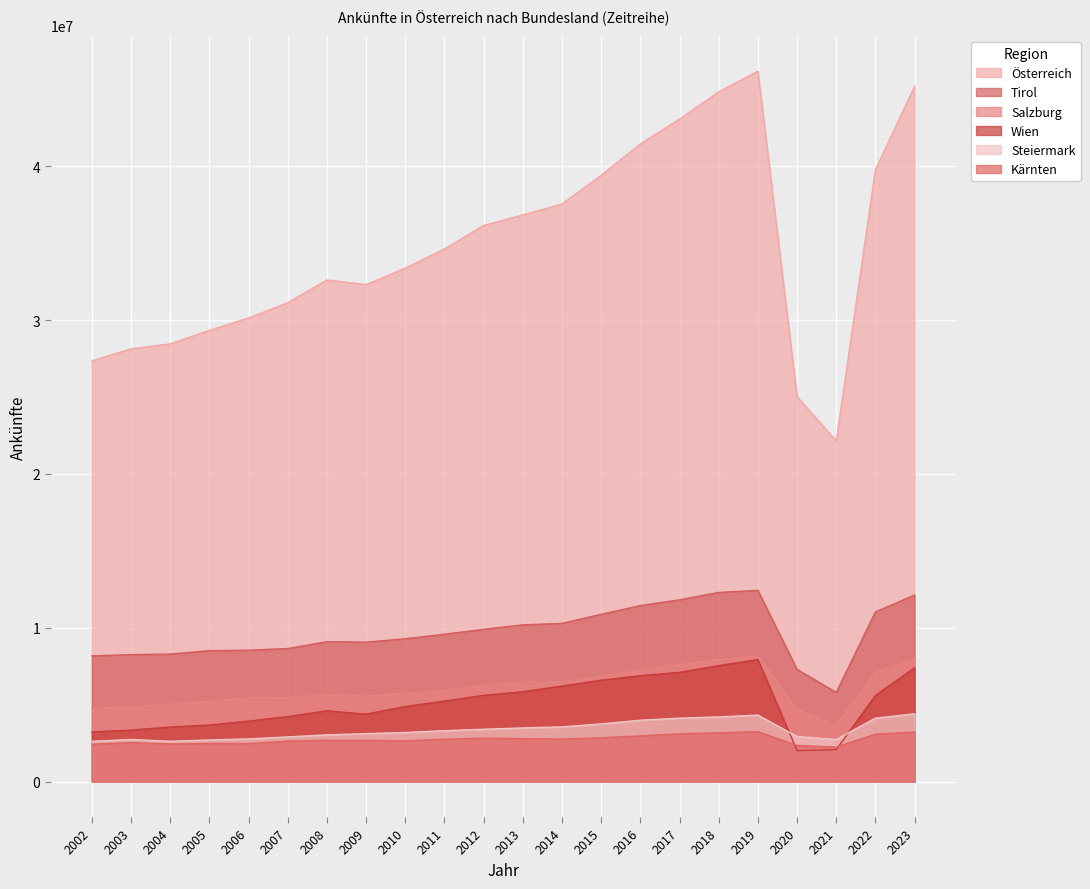

What value does the Wien series have at 2013?

5836669